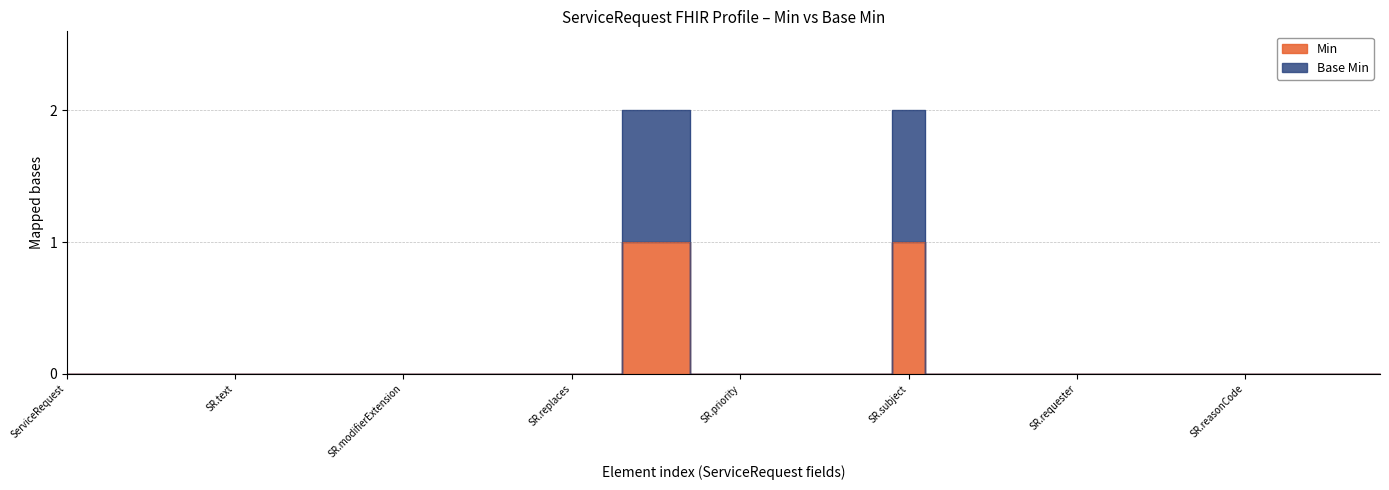

True or false: Base Min and Min intersect in this chart.

False